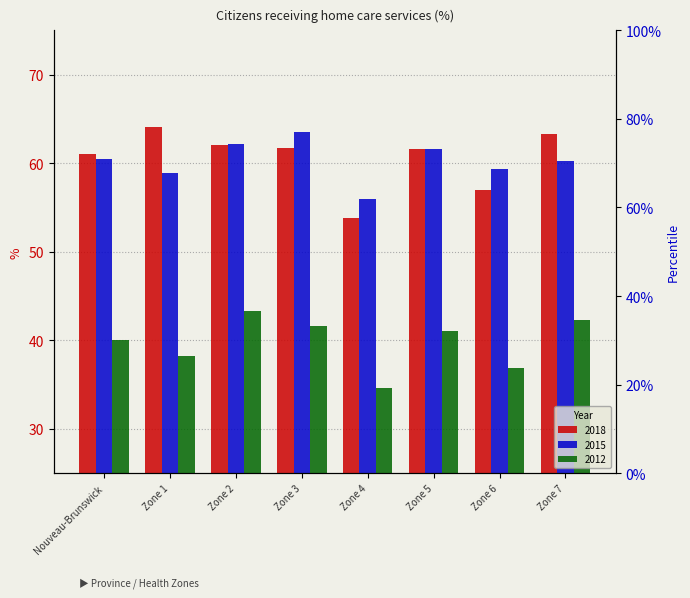

Does the chart contain any negative values?

No